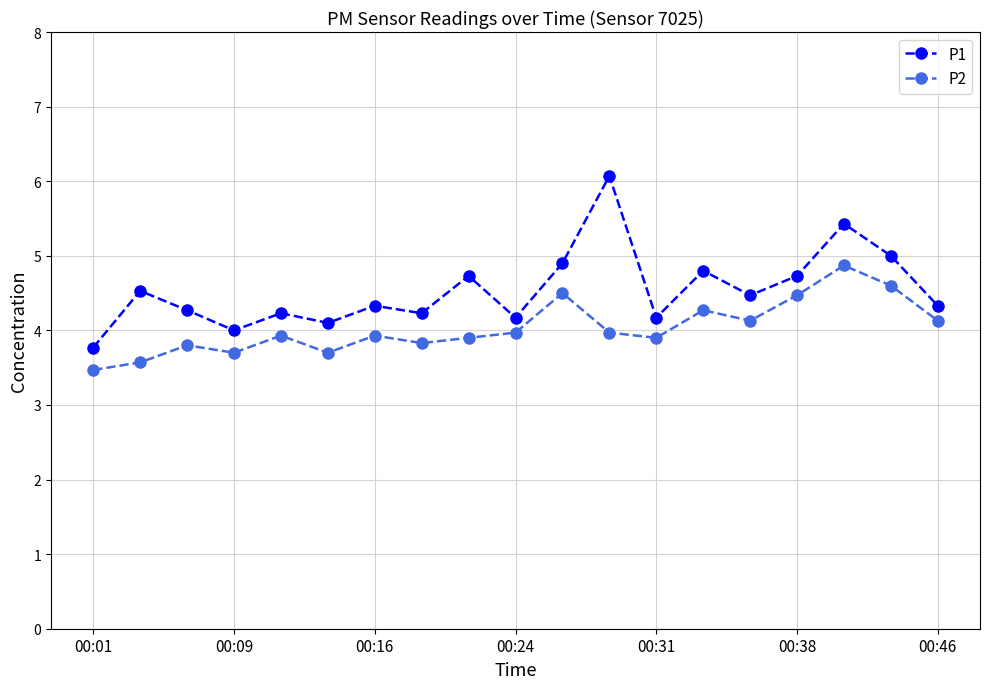

True or false: P1 has more than 0 interior local peaks.

True